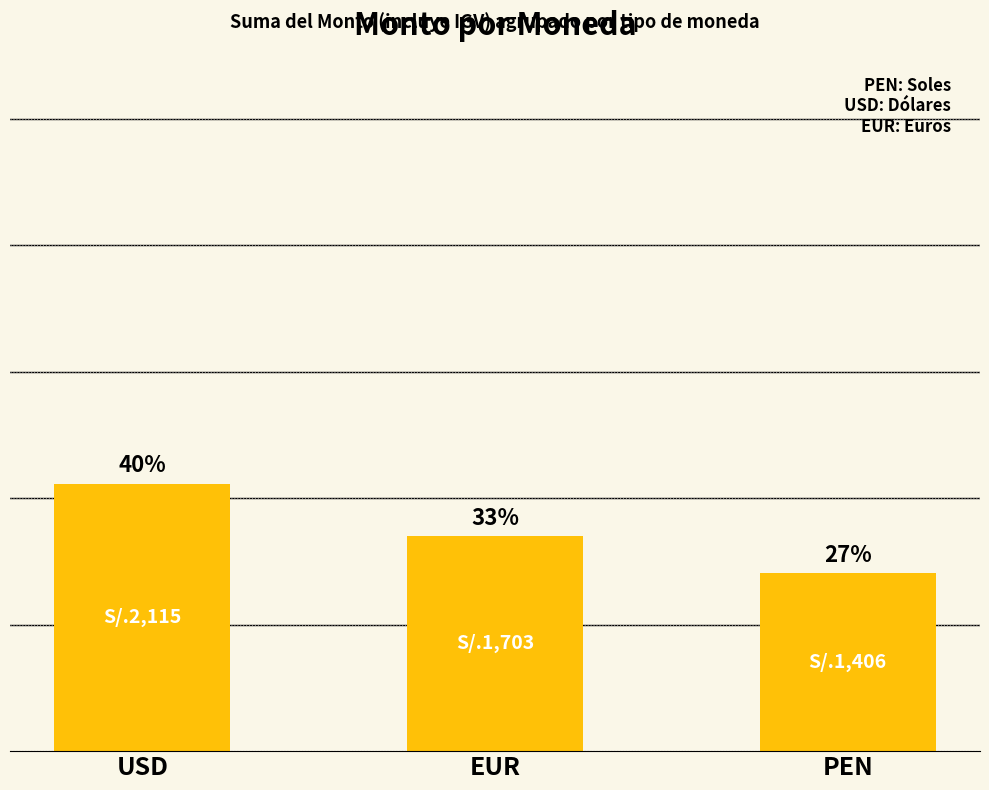

The value at PEN is 469. True or false?

False